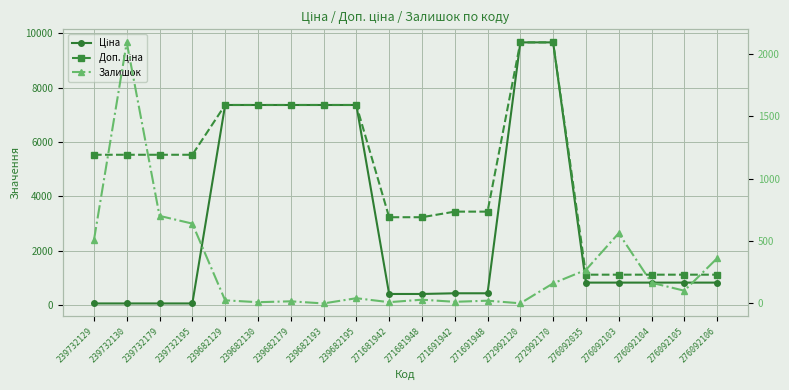

The value of Доп. ціна at 239732129 is 3246.1. True or false?

False